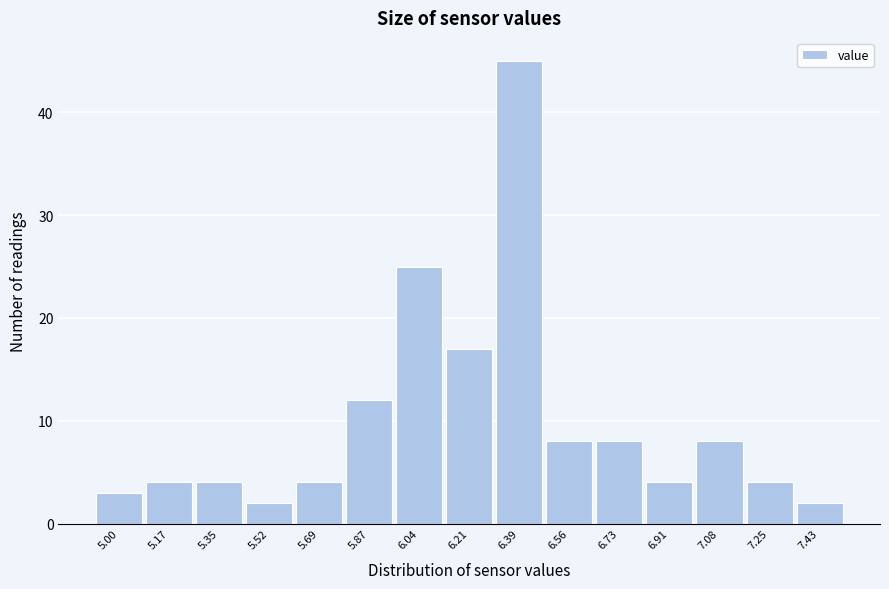

Reading left to right, transcribe all the data shown in this chart.

3	4	4	2	4	12	25	17	45	8	8	4	8	4	2